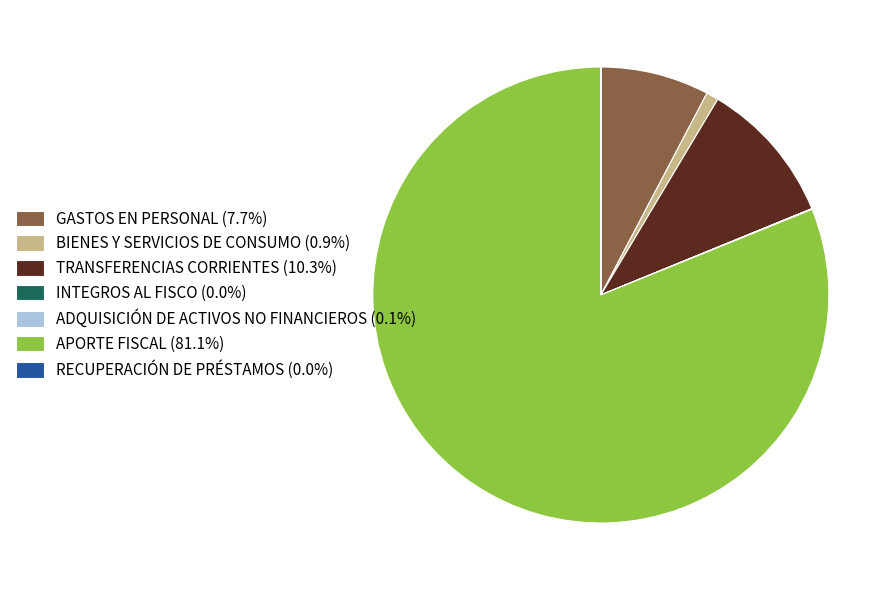

What is the majority slice?

APORTE FISCAL